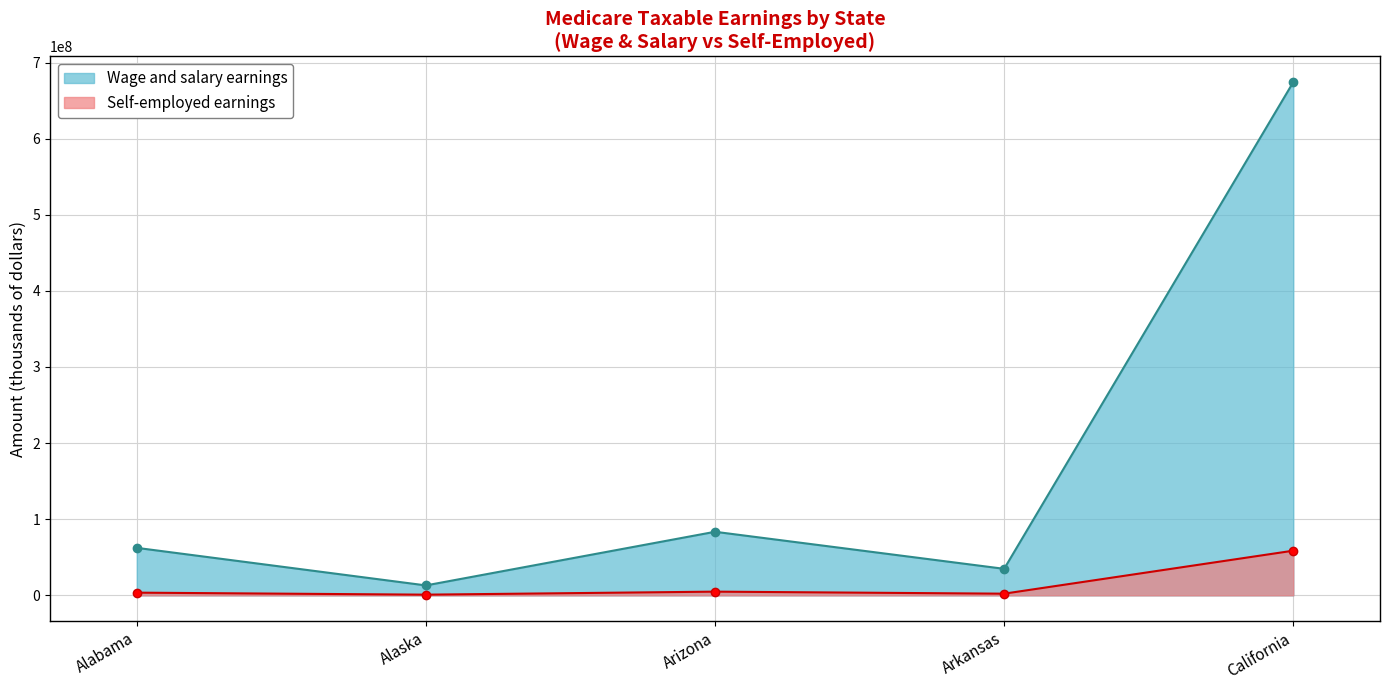

Where is Wage and salary nearest to the value 307779502?

Arizona